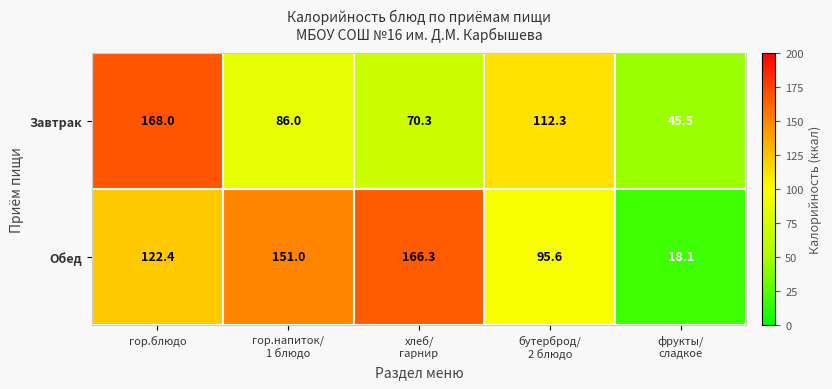

How many series are shown in this chart?

2